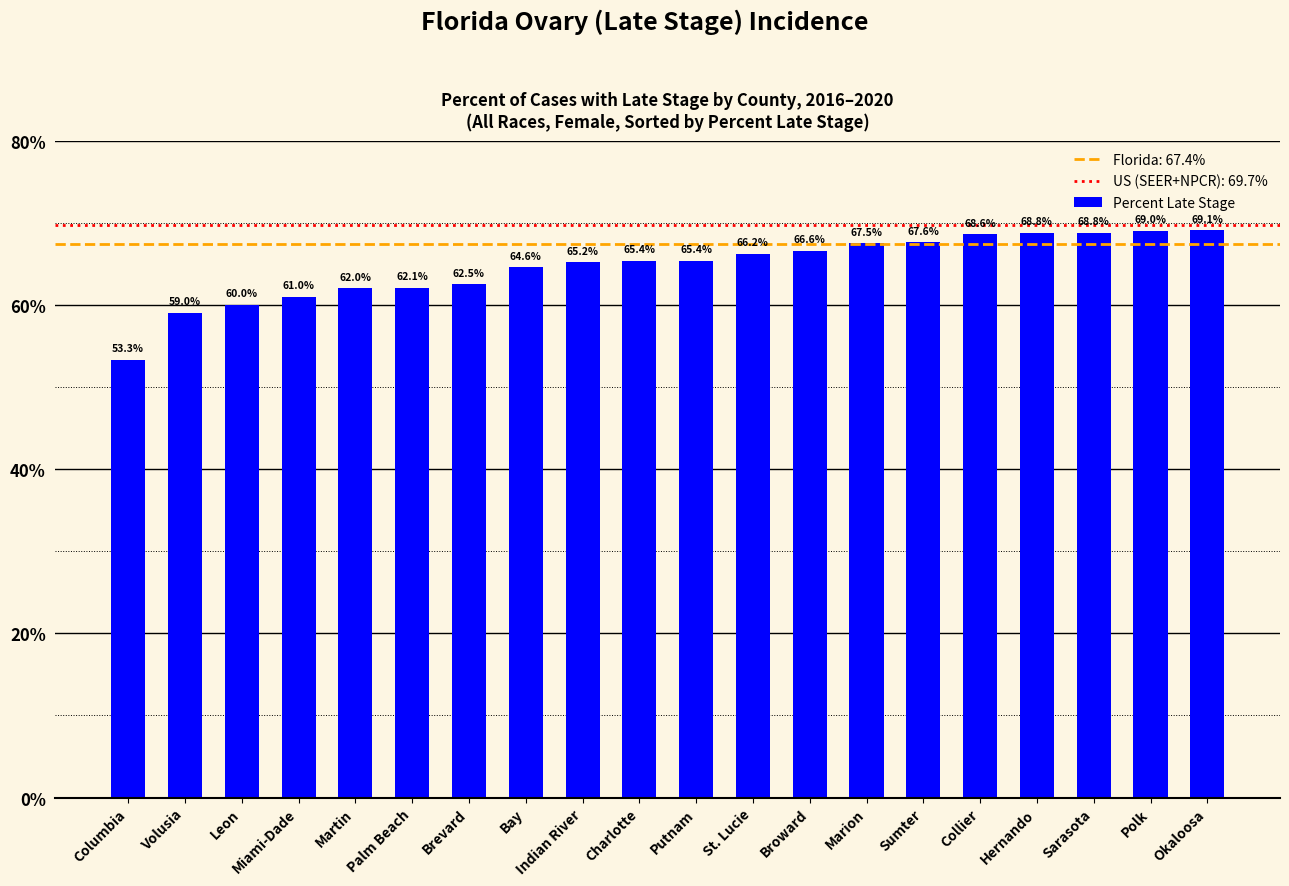

How many data points are less than 65?

8